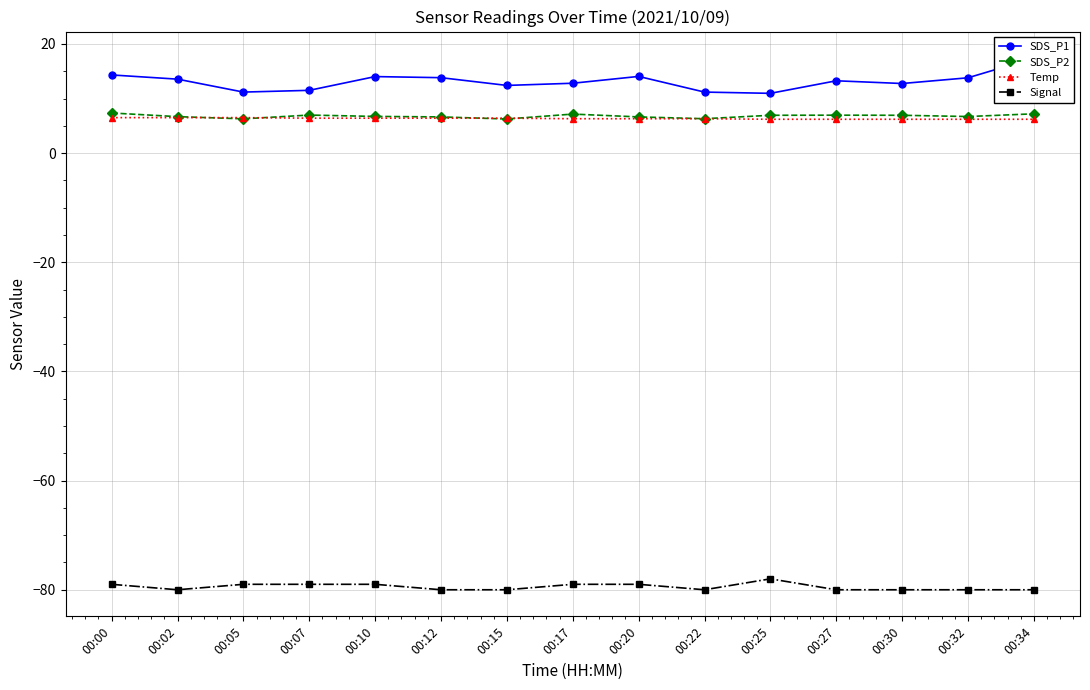

Where do SDS_P2 and Temp first cross each other?

00:02 and 00:05